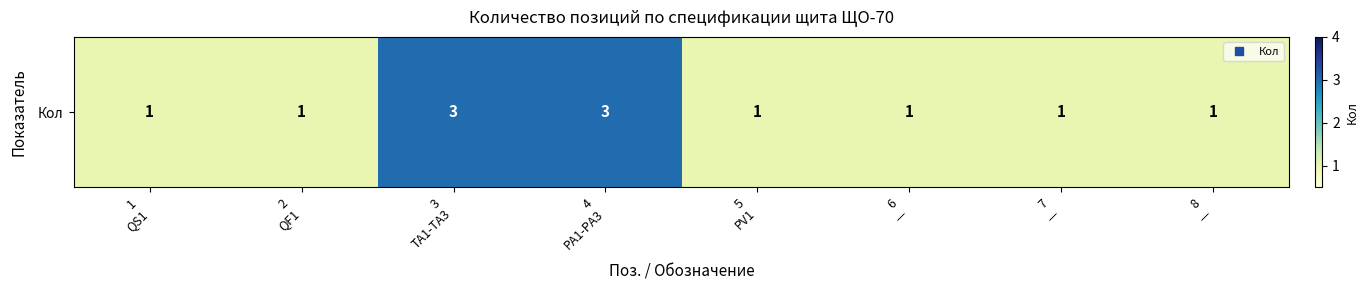

What value does the data have at 3
TA1-TA3?

3